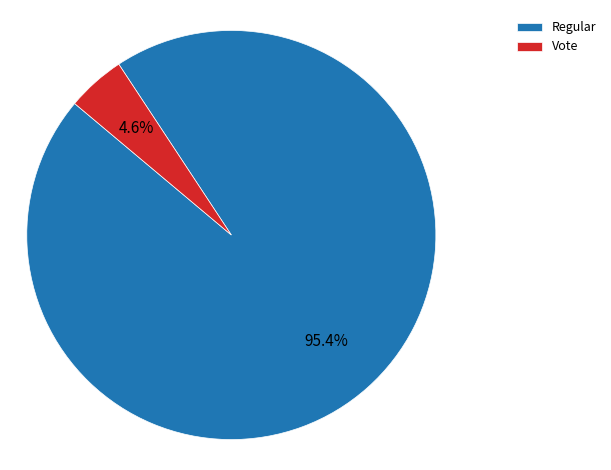

What percentage is the Regular slice, to the nearest percent?

95%